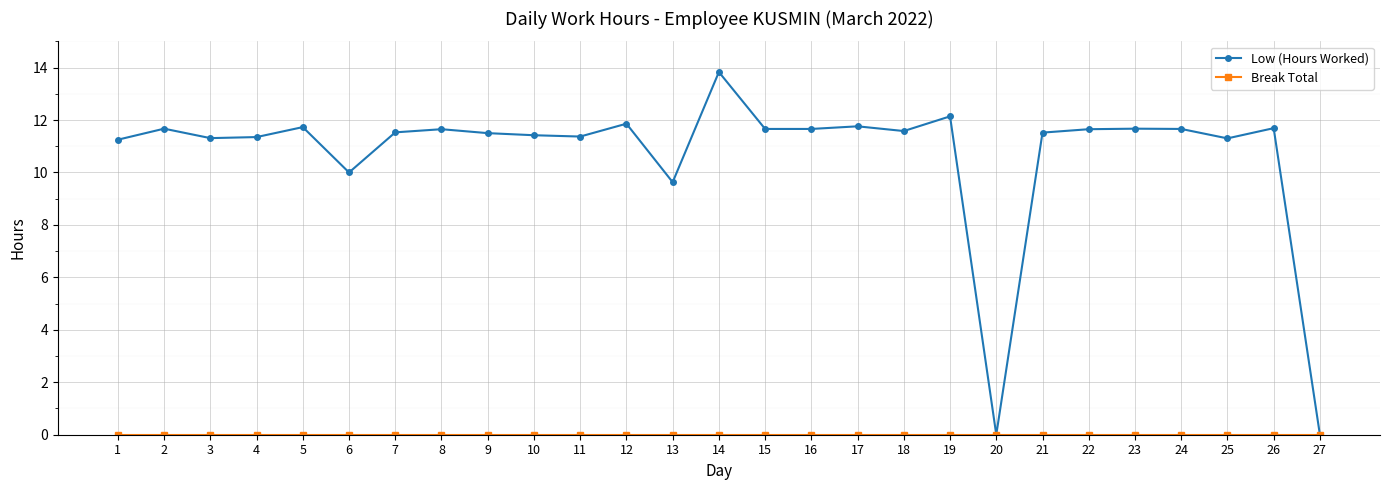

What is the sum of all Low (Hours Worked) values?

288.4